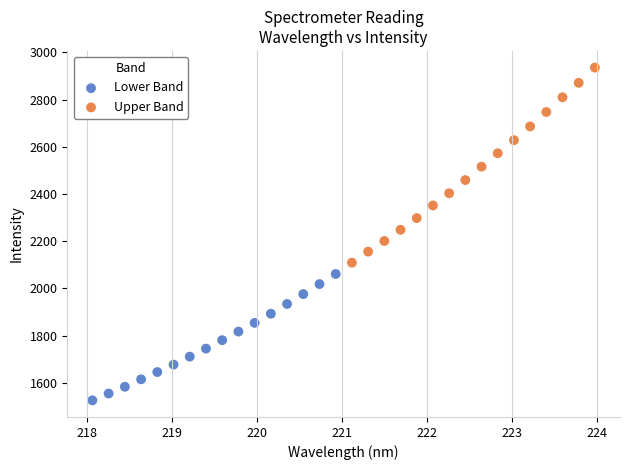

Which series contains the highest Y value?

Upper Band